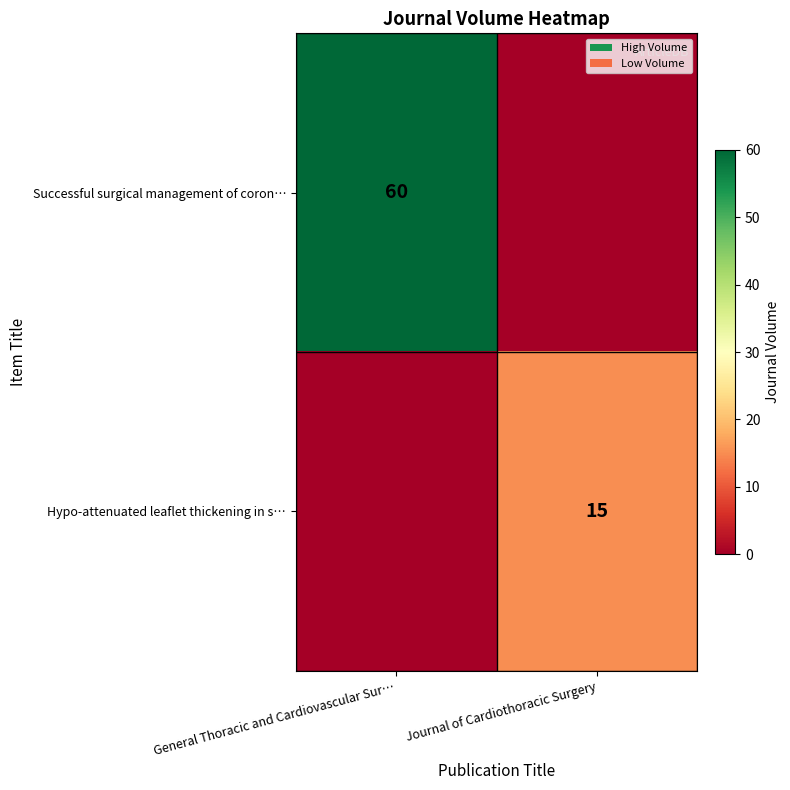

The value of Successful surgical management of coron… at General Thoracic and Cardiovascular Sur… is 60. True or false?

True